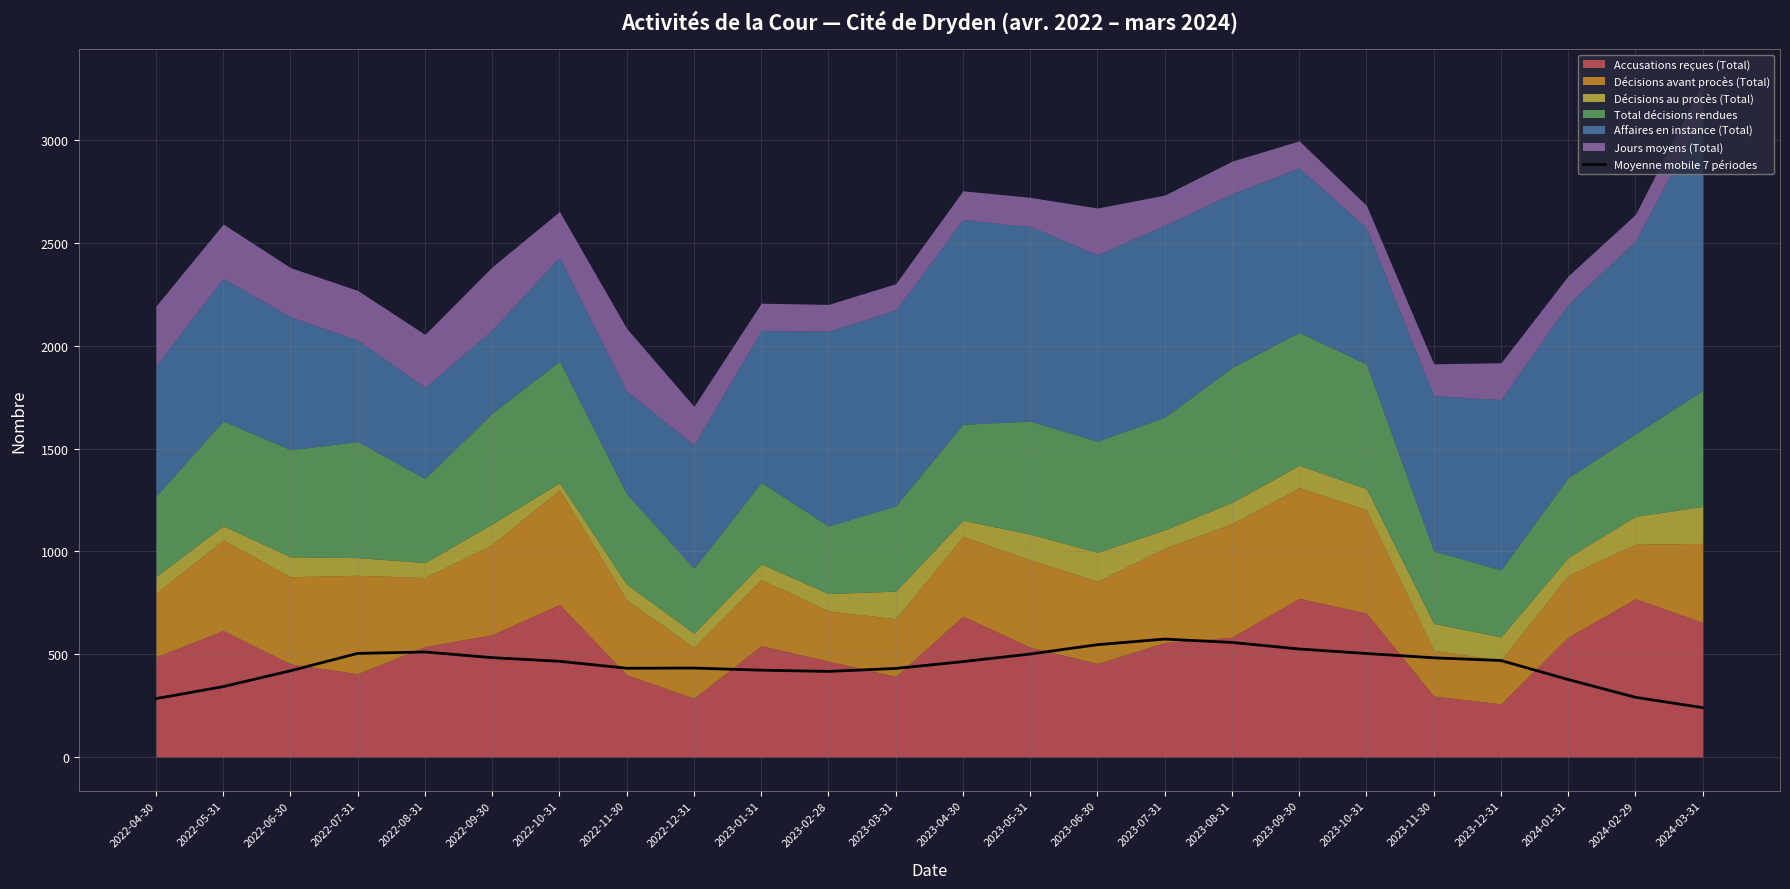

List the labels in order of value, largest first.

2023-07-31, 2023-08-31, 2023-06-30, 2023-09-30, 2022-08-31, 2022-07-31, 2023-10-31, 2023-05-31, 2022-09-30, 2023-11-30, 2023-12-31, 2022-10-31, 2023-04-30, 2022-12-31, 2022-11-30, 2023-03-31, 2023-01-31, 2022-06-30, 2023-02-28, 2024-01-31, 2022-05-31, 2024-02-29, 2022-04-30, 2024-03-31